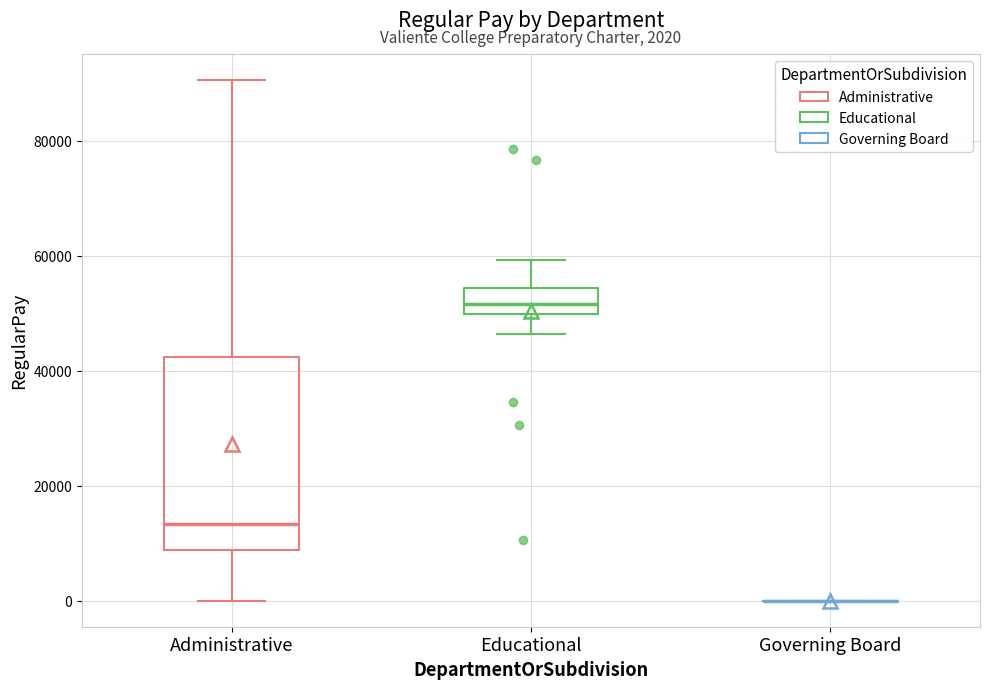

Which box is the tallest, from its lower edge to its upper edge?

Administrative